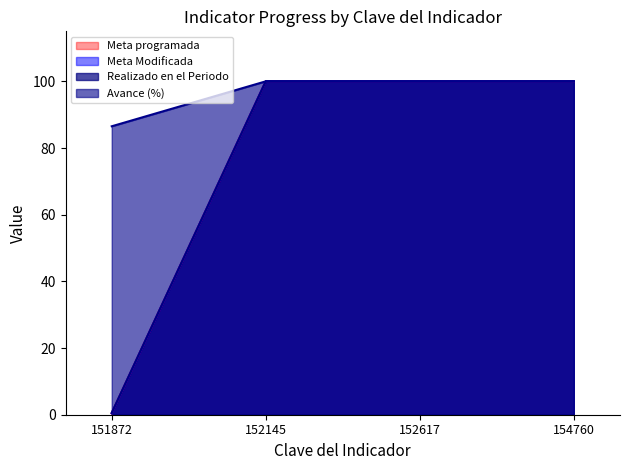

True or false: Avance (%) and Realizado en el Periodo intersect in this chart.

False